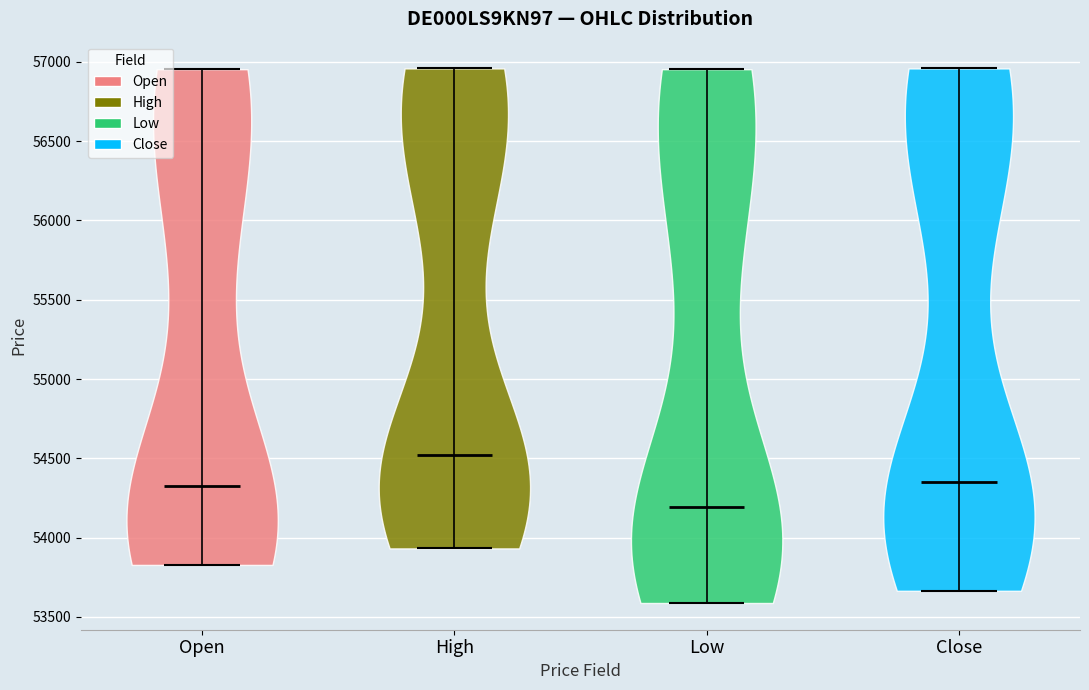

Reading left to right, read every violin against the y-axis: where its median line is, and the lowest and highest points it reaches. The values are not printed on the chart, so give them approximately, as read against the axis.

Open: median line 54350, lowest point 53850, highest point 56950
High: median line 54500, lowest point 53950, highest point 56950
Low: median line 54200, lowest point 53600, highest point 56950
Close: median line 54350, lowest point 53650, highest point 56950